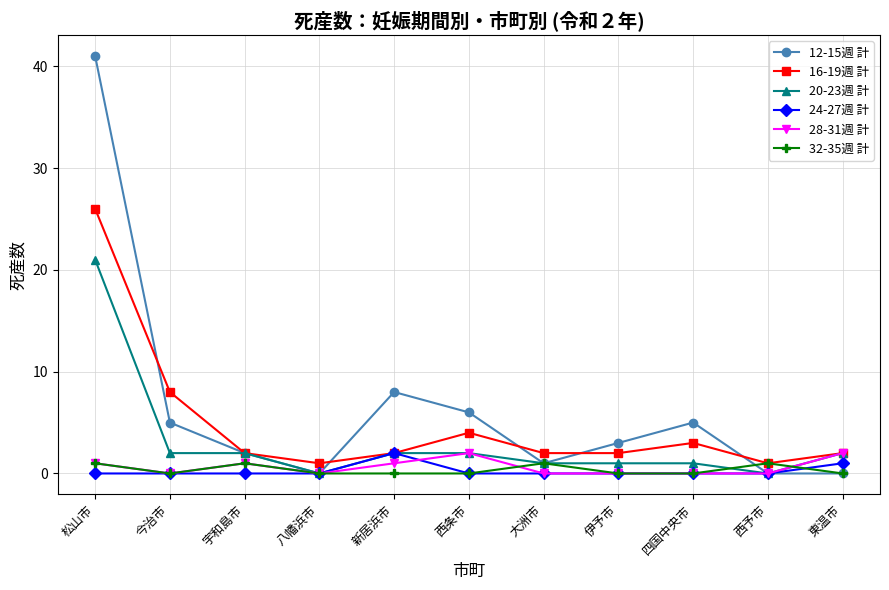

How many lines are shown in the chart?

6